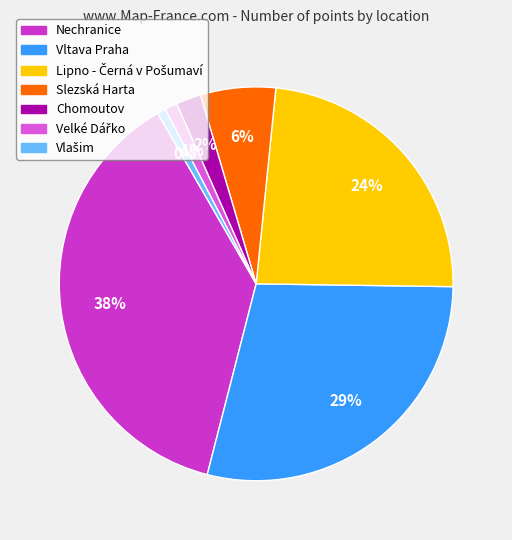

Which slice is the smallest?

Vlašim